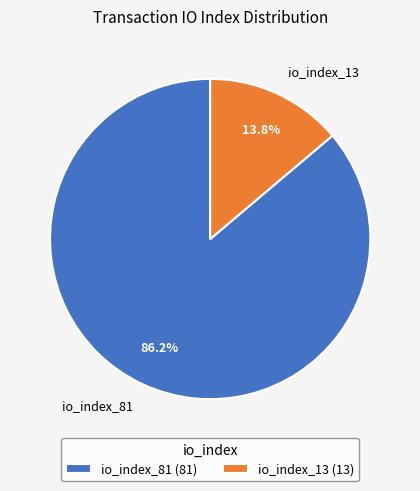

The io_index_13 slice represents 2% of the pie. True or false?

False